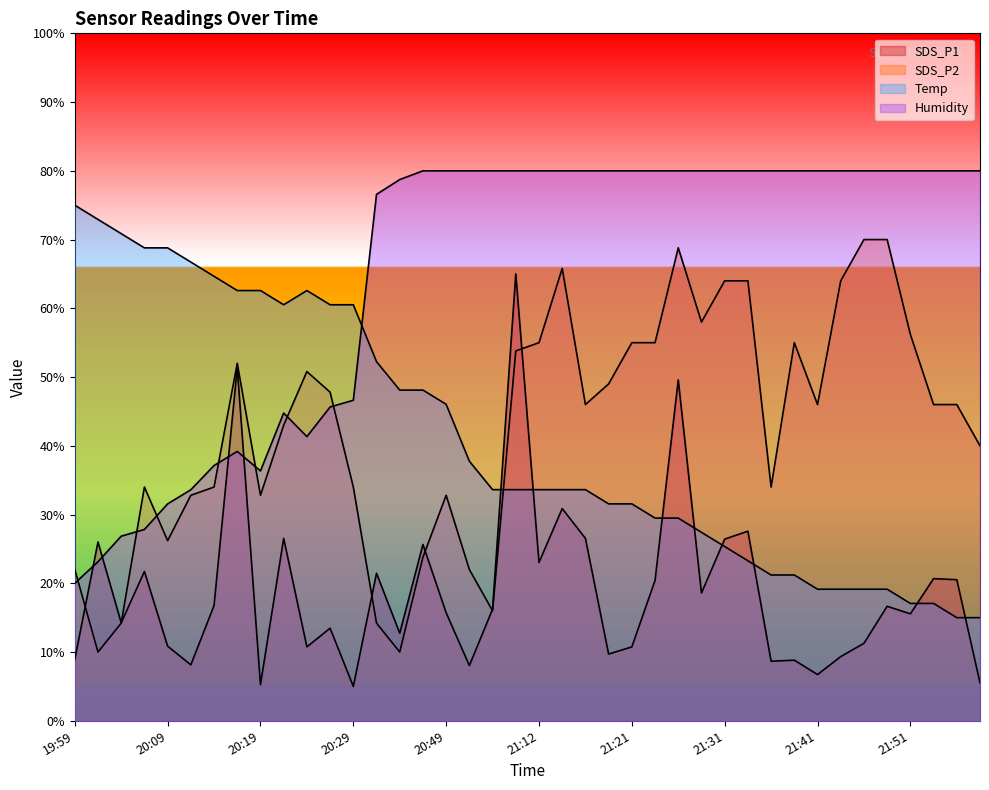

Is the value of SDS_P1 at 21:56 greater than the value of SDS_P2 at 20:16?

No